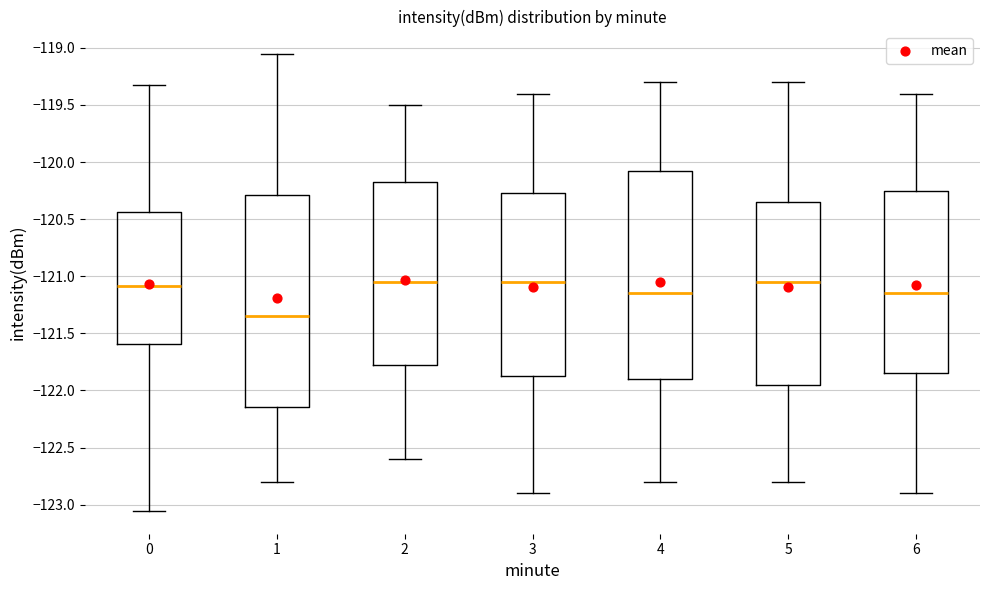

Where does the median line of the box at x = 0 sit on the y-axis? The values are not printed on the chart, so give them approximately, as read against the axis.

-121.10